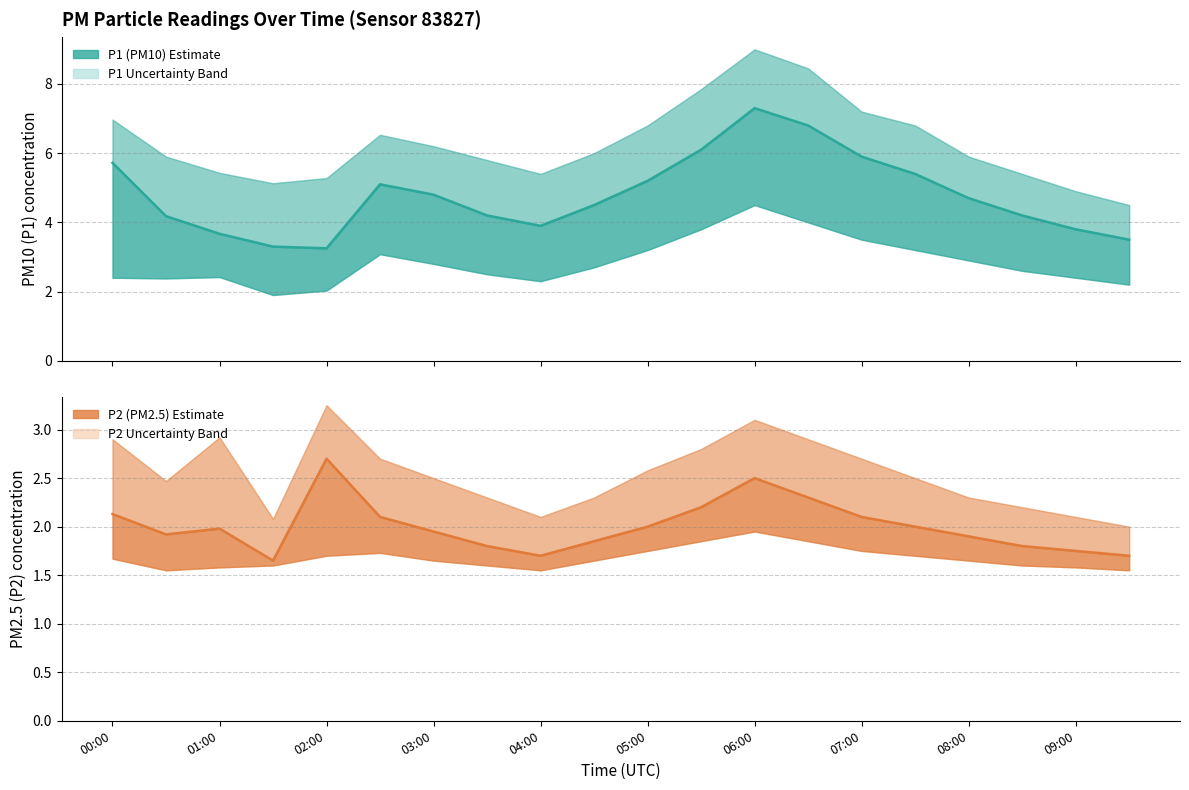

At how many categories does at least one series exceed 1?

20